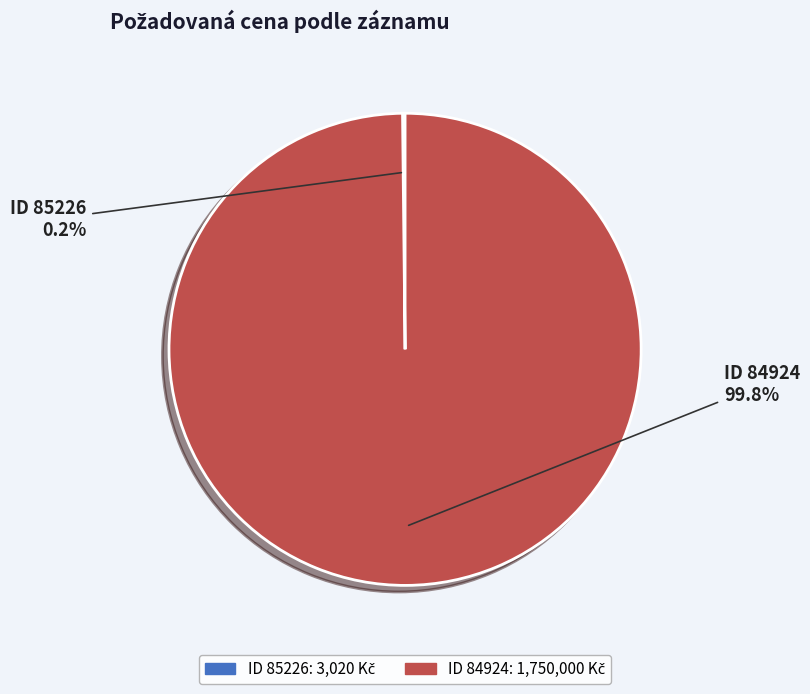

Does any single category account for the majority?

Yes